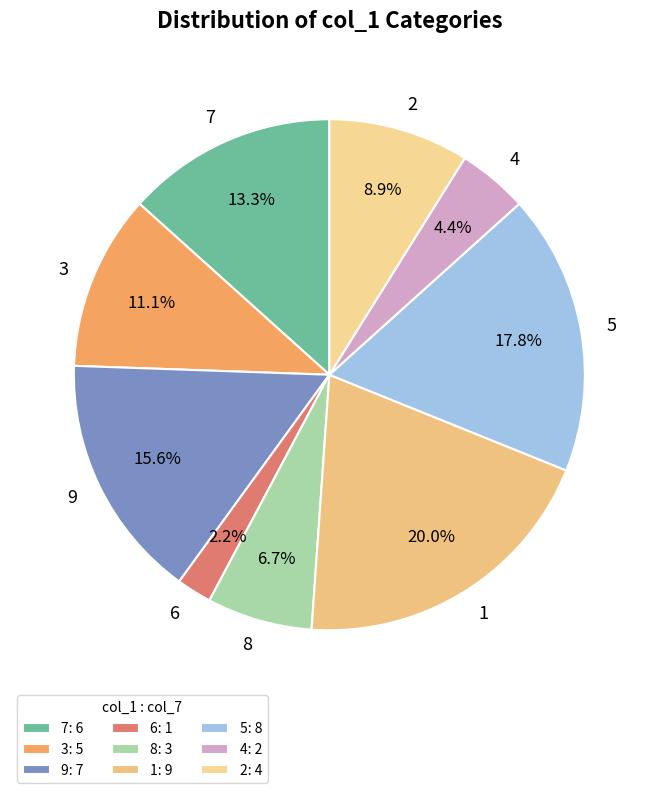

True or false: 9 accounts for 20% of the total.

False